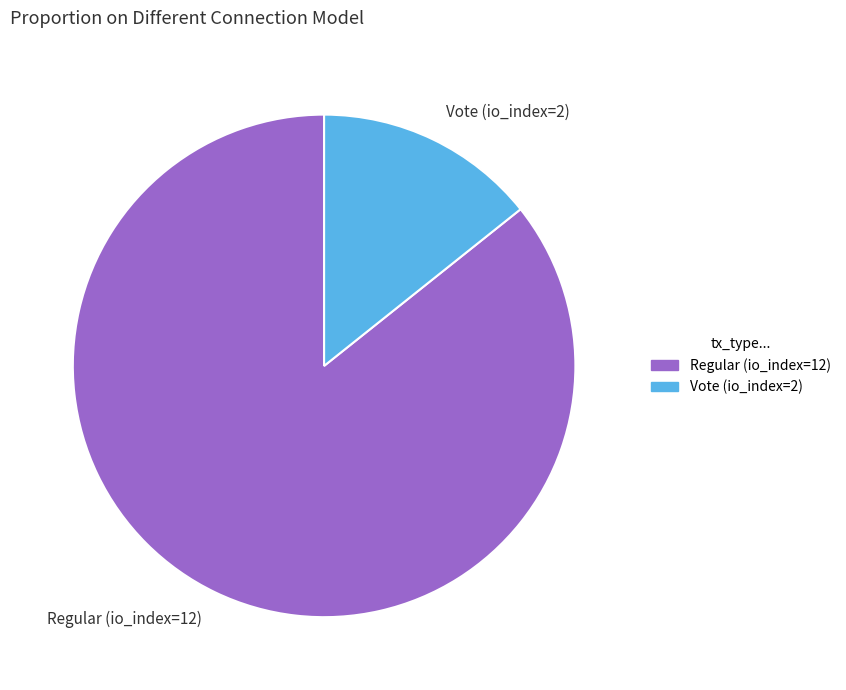

Do Vote (io_index=2) and Regular (io_index=12) together represent more than half of the pie?

Yes